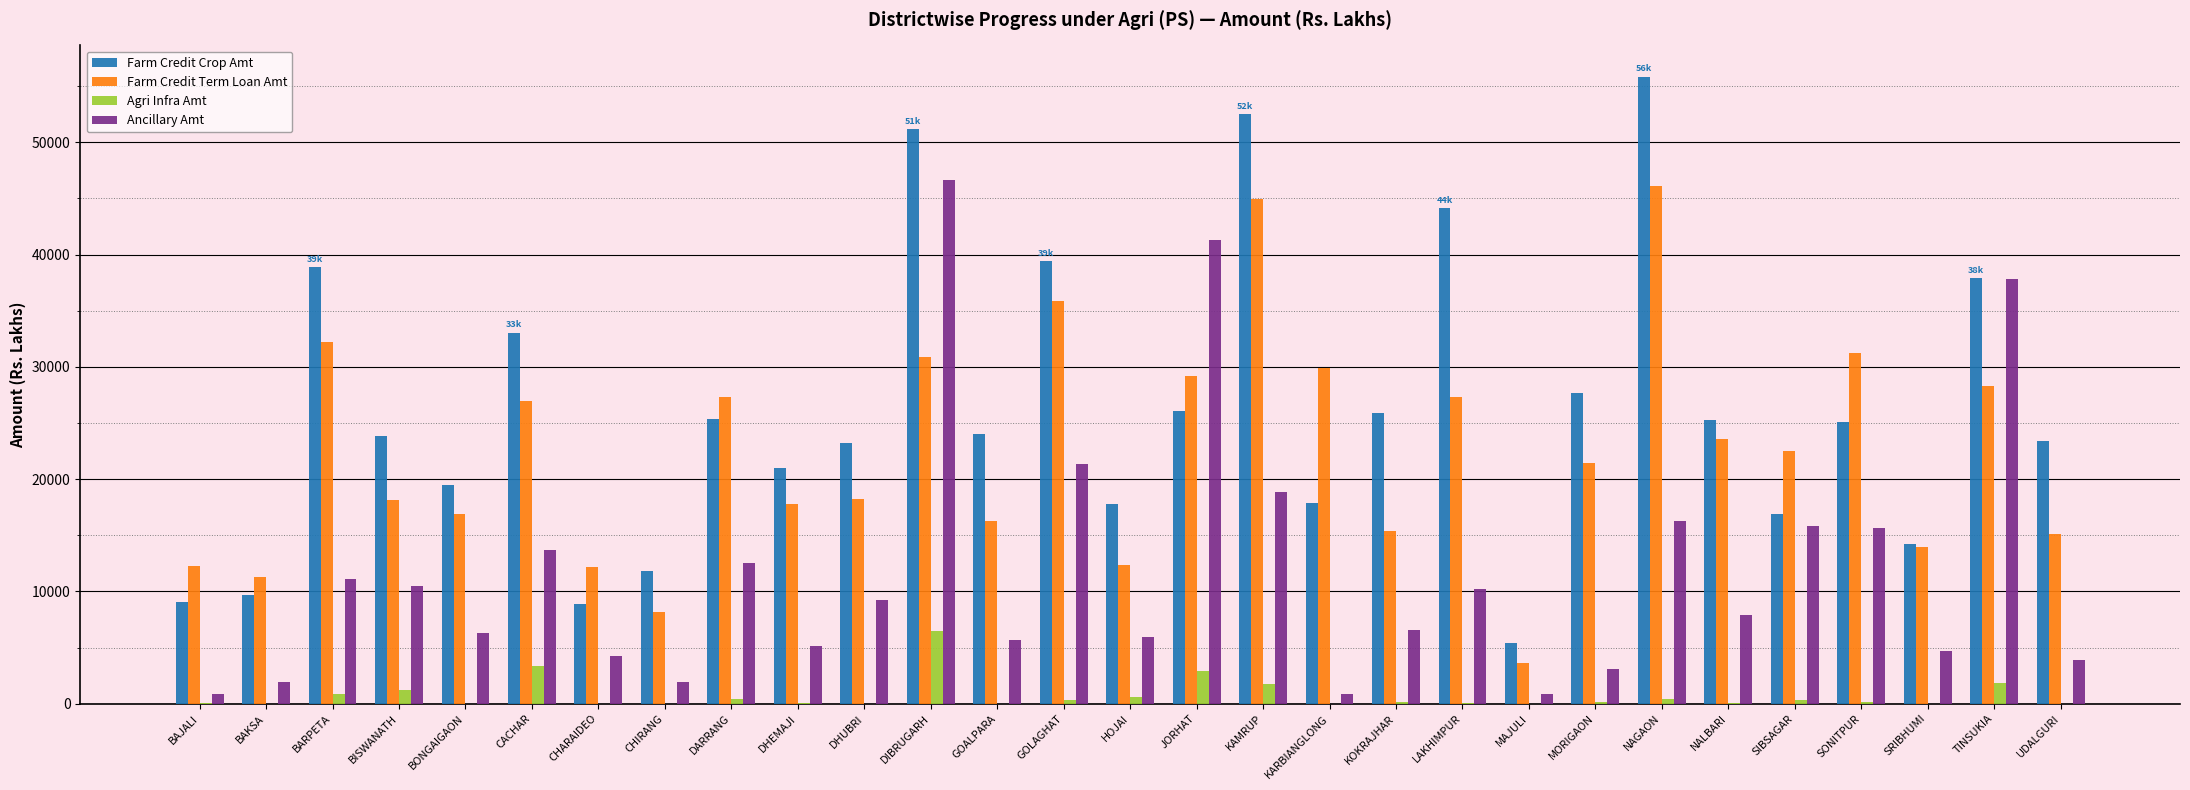

How many groups of bars are there?

29